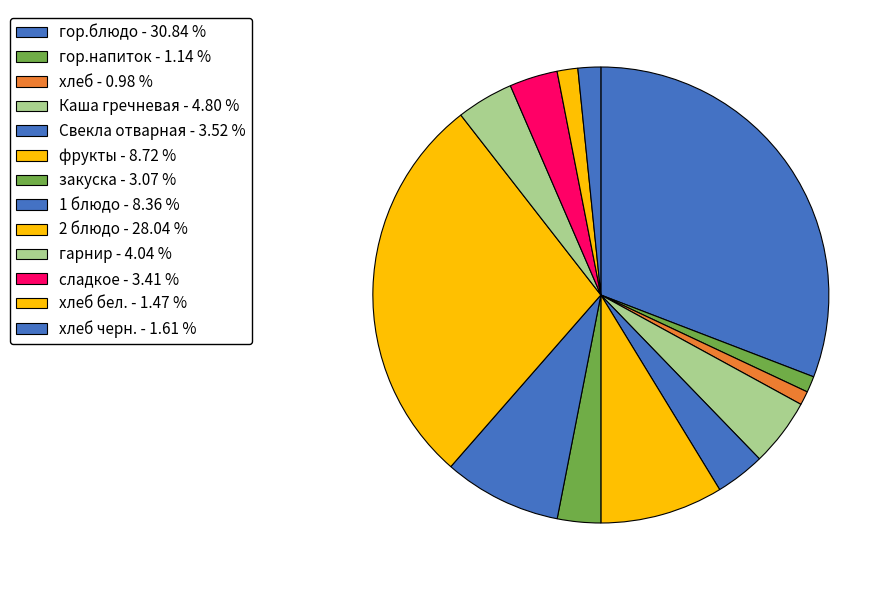

Count the number of slices in the pie.

13